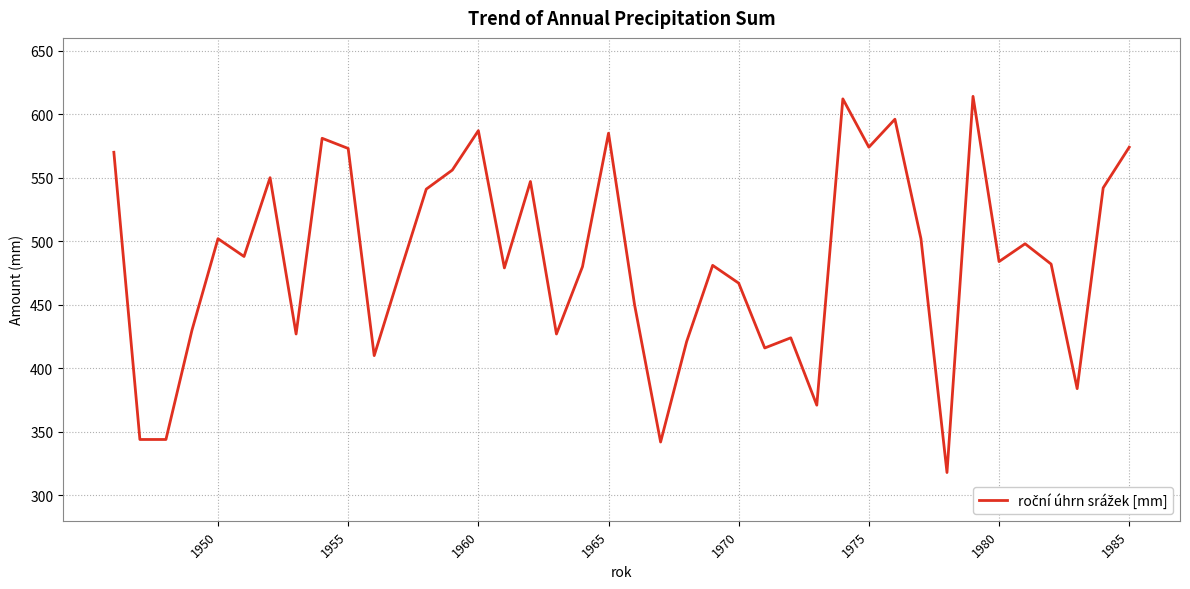

What is the smallest value displayed?

318